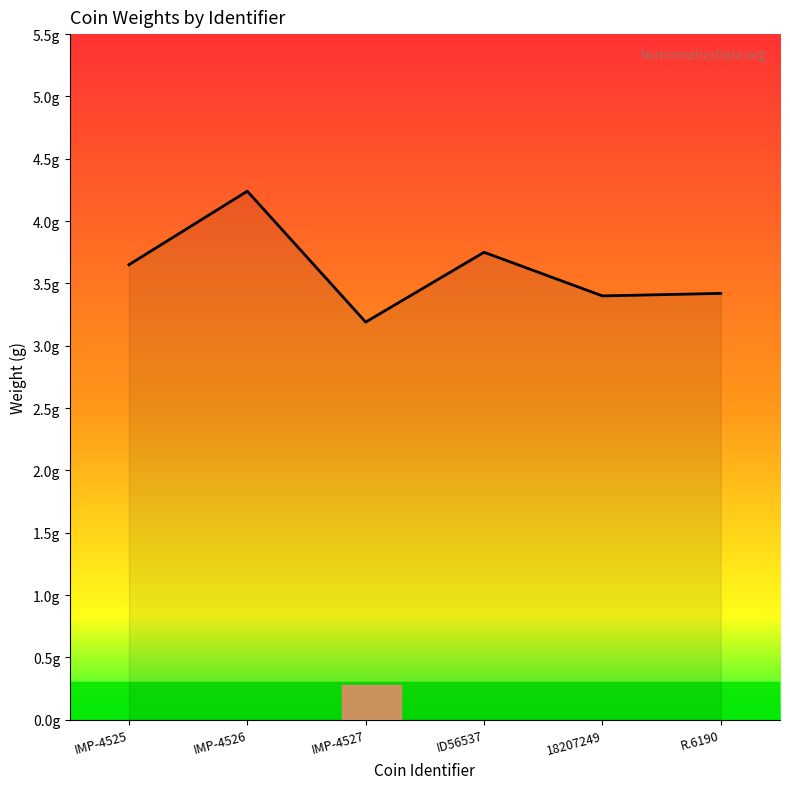

Which label corresponds to the largest value in the chart?

IMP-4526